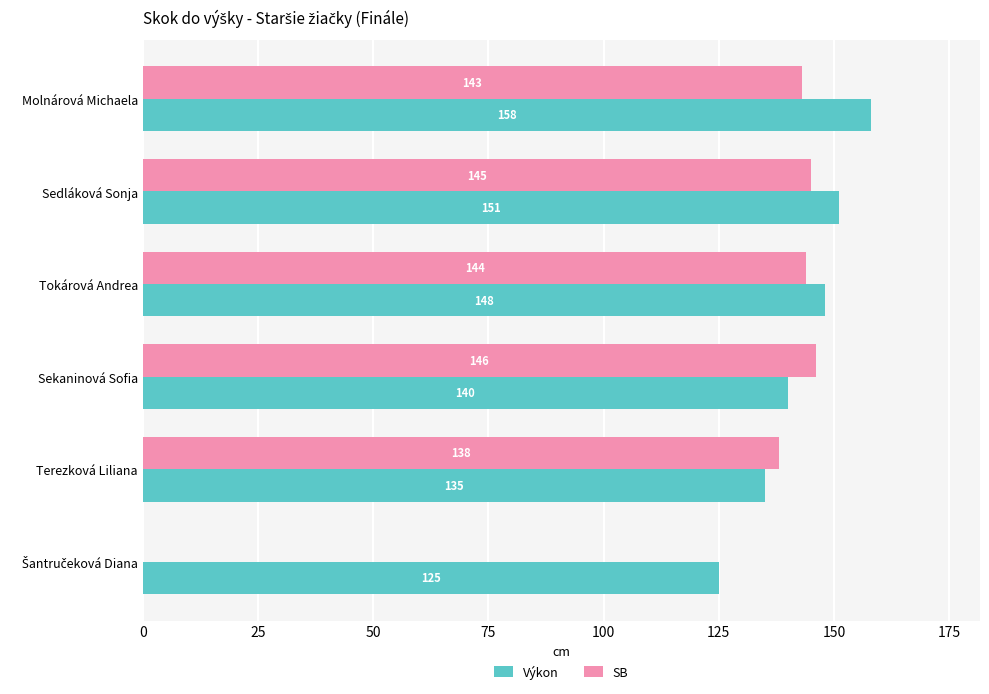

At which label does Výkon reach its peak?

Molnárová Michaela